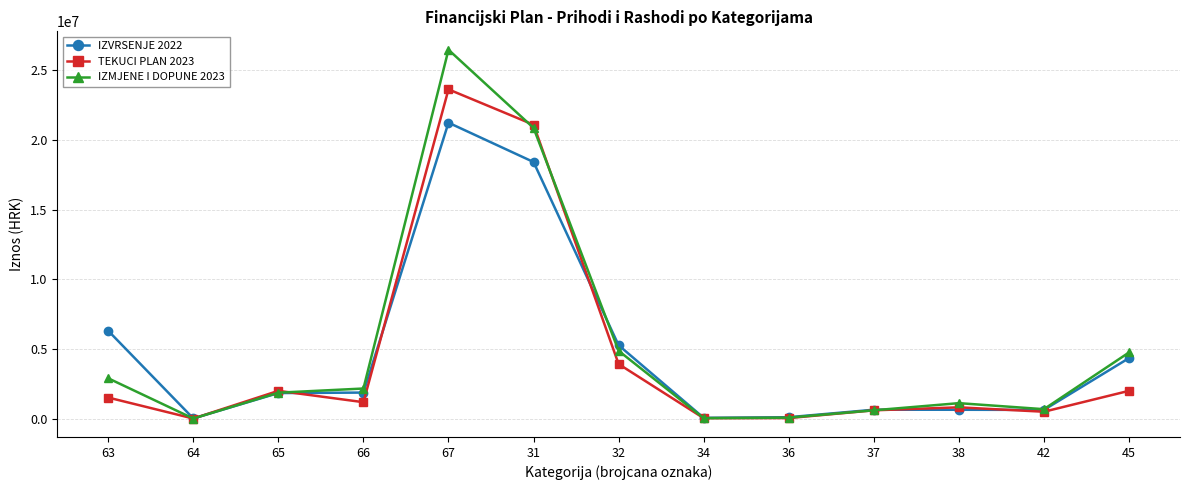

What is the total value across all series at 32?

14044595